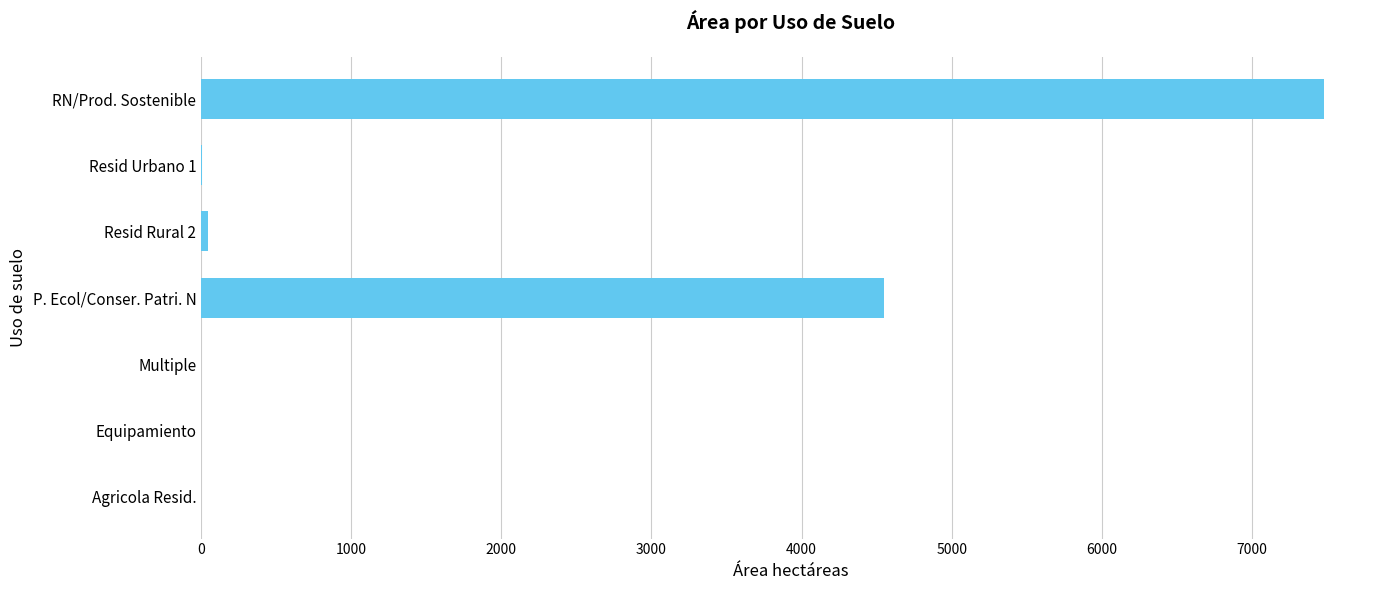

What is the sum of all values?

12091.6